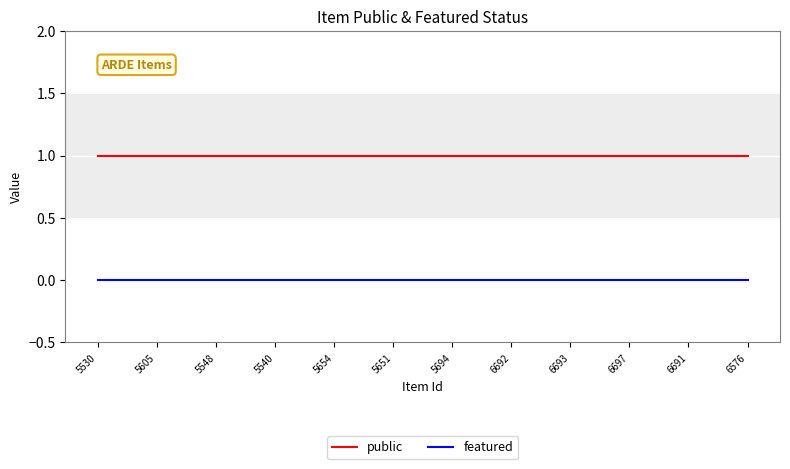

List the series in order of their peak value, highest first.

public, featured